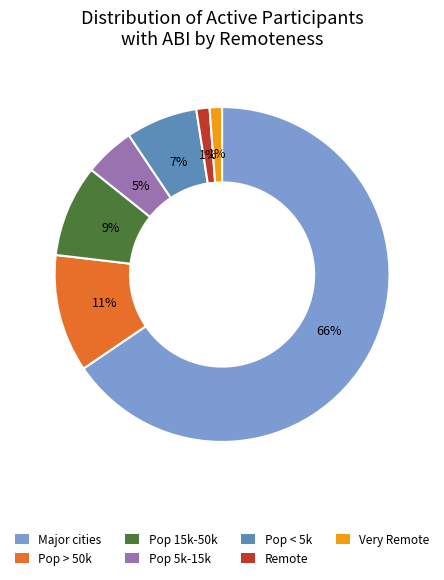

Which has a higher value, Remote or Pop 15k-50k?

Pop 15k-50k